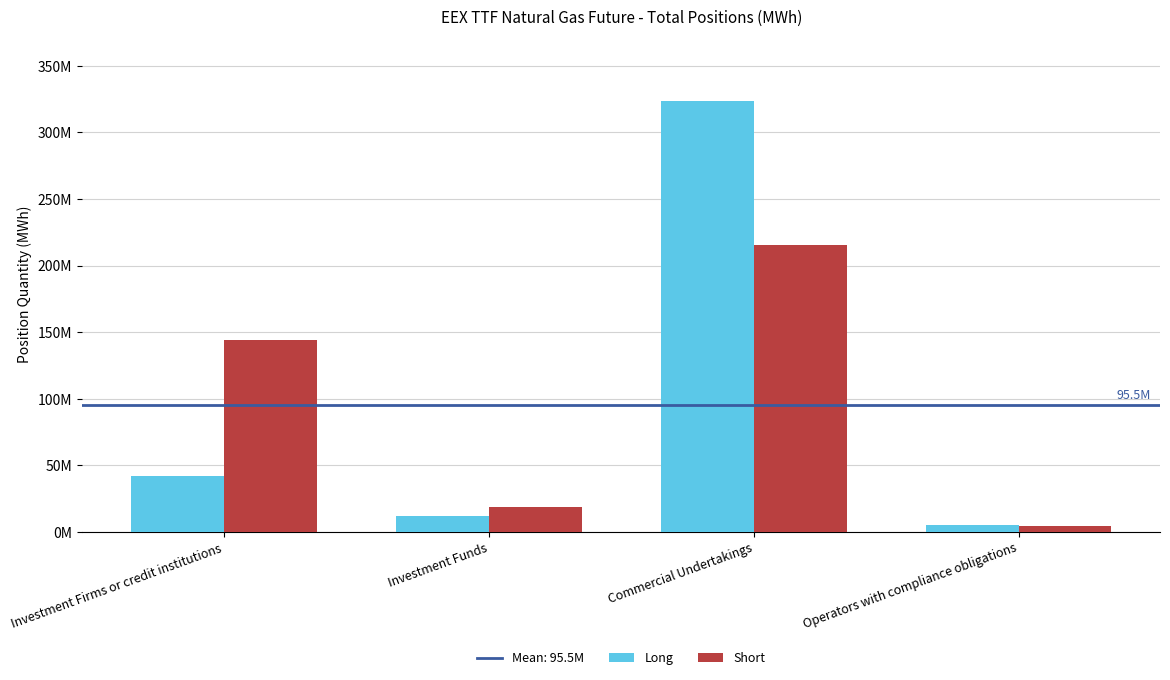

Does the chart contain stacked bars?

No